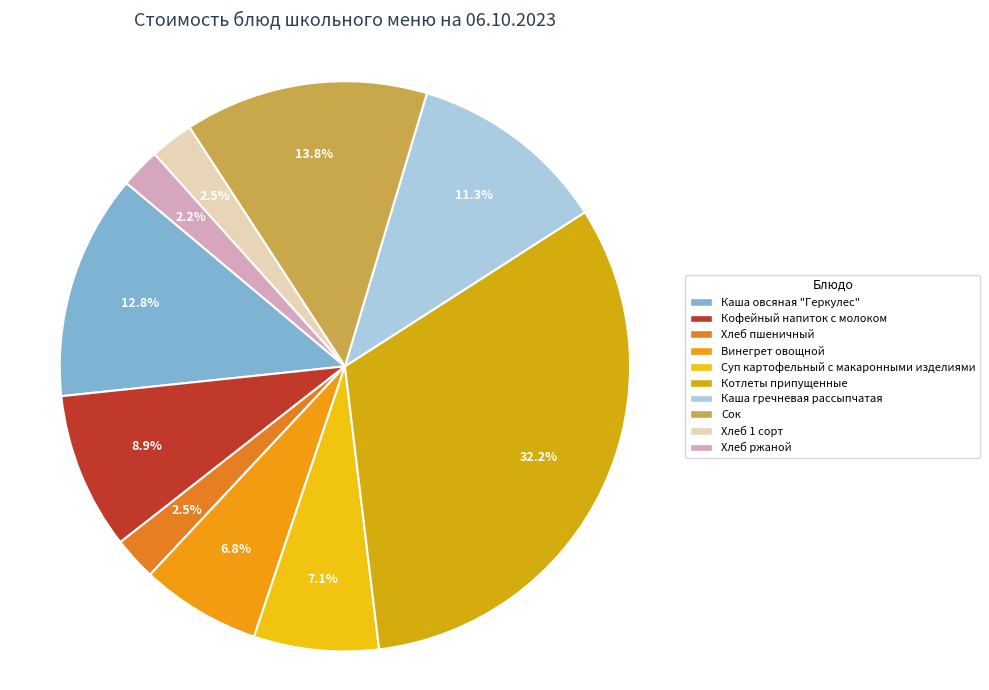

Is Хлеб 1 сорт the majority of the pie?

No